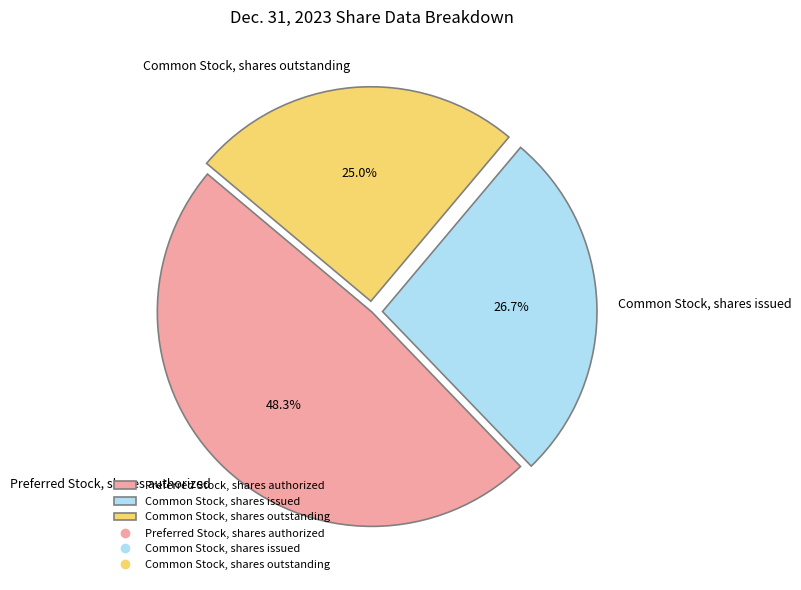

Count the number of slices in the pie.

3